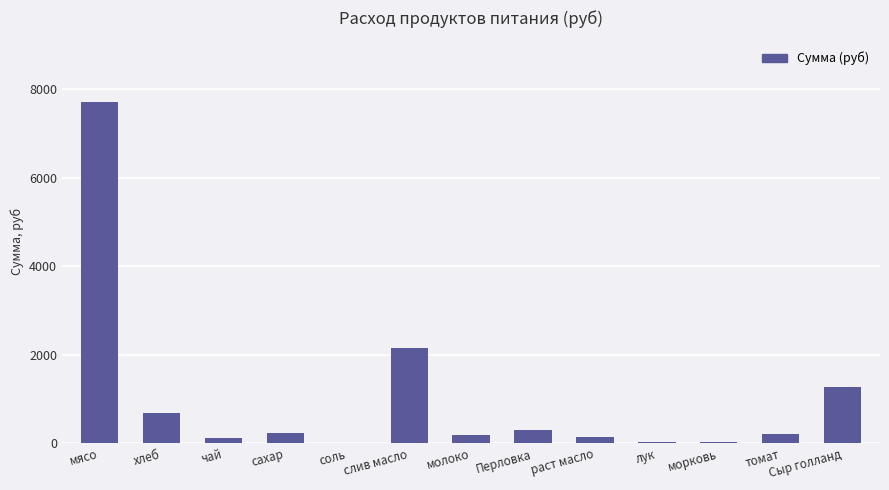

Which has a higher value, сахар or хлеб?

хлеб